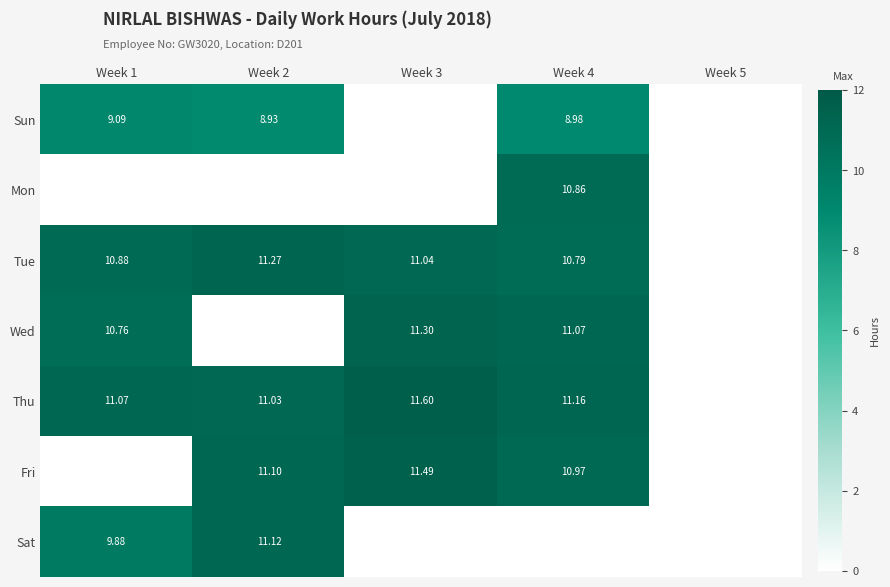

Rank the categories by Sun value from lowest to highest.

Week 3, Week 5, Week 2, Week 4, Week 1